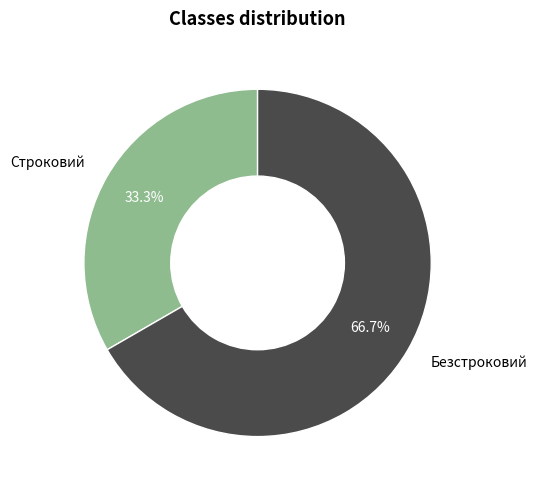

How many segments does this pie chart have?

2